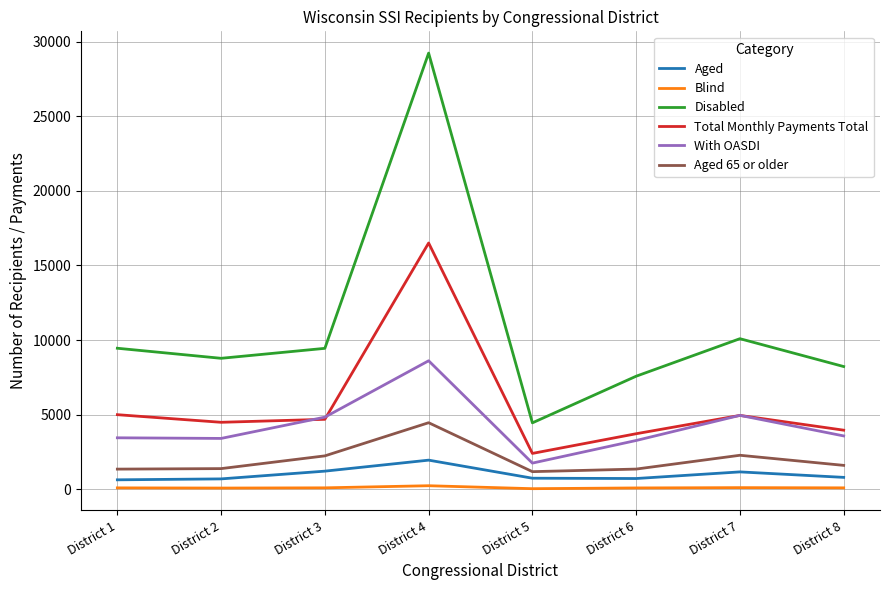

Which series has the largest total across all categories?

Disabled